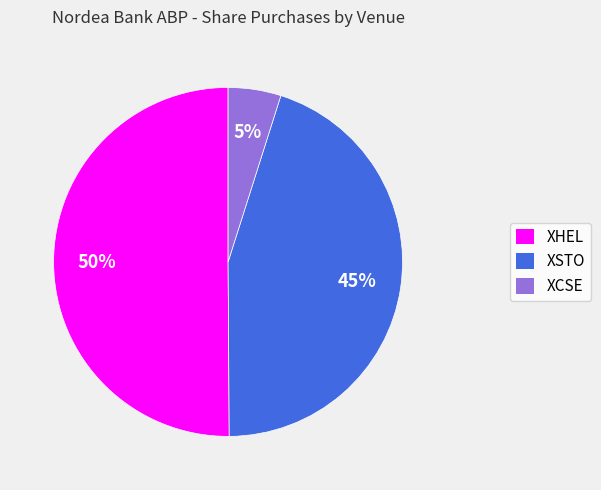

What is the smallest slice in the pie chart?

XCSE